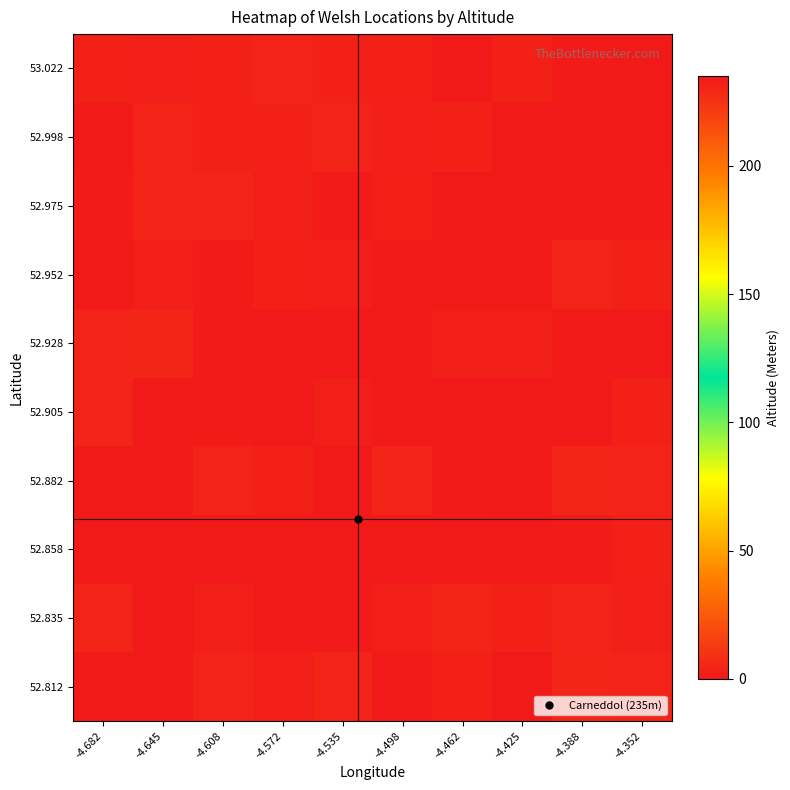

Reading left to right, transcribe all the data shown in this chart.

52.812: -4.682=0.0	-4.645=0.0	-4.608=3.9	-4.572=2.2	-4.535=4.3	-4.498=0.0	-4.462=3.5	-4.425=0.5	-4.388=4.9	-4.352=3.8
52.835: -4.682=3.9	-4.645=0.6	-4.608=2.3	-4.572=0.0	-4.535=0.0	-4.498=1.9	-4.462=4.6	-4.425=3.2	-4.388=4.1	-4.352=2.2
52.858: -4.682=0.0	-4.645=0.0	-4.608=0.0	-4.572=0.0	-4.535=235.0	-4.498=0.0	-4.462=0.0	-4.425=0.0	-4.388=1.1	-4.352=2.8
52.882: -4.682=0.3	-4.645=0.0	-4.608=4.1	-4.572=3.2	-4.535=0.0	-4.498=3.8	-4.462=1.8	-4.425=0.0	-4.388=4.9	-4.352=4.5
52.905: -4.682=3.9	-4.645=0.0	-4.608=1.0	-4.572=0.0	-4.535=2.3	-4.498=0.2	-4.462=0.0	-4.425=0.8	-4.388=0.0	-4.352=3.4
52.928: -4.682=3.7	-4.645=4.8	-4.608=1.6	-4.572=0.0	-4.535=0.0	-4.498=0.0	-4.462=1.9	-4.425=2.3	-4.388=0.9	-4.352=0.0
52.952: -4.682=0.6	-4.645=2.4	-4.608=1.1	-4.572=3.3	-4.535=2.2	-4.498=0.0	-4.462=0.0	-4.425=0.0	-4.388=4.2	-4.352=3.5
52.975: -4.682=1.6	-4.645=4.2	-4.608=4.0	-4.572=1.9	-4.535=1.4	-4.498=3.4	-4.462=0.7	-4.425=0.0	-4.388=0.0	-4.352=1.0
52.998: -4.682=0.0	-4.645=3.9	-4.608=3.3	-4.572=3.5	-4.535=3.9	-4.498=2.3	-4.462=2.8	-4.425=0.7	-4.388=0.0	-4.352=0.6
53.022: -4.682=3.3	-4.645=2.4	-4.608=2.8	-4.572=3.8	-4.535=3.2	-4.498=2.8	-4.462=0.0	-4.425=2.8	-4.388=1.5	-4.352=0.0